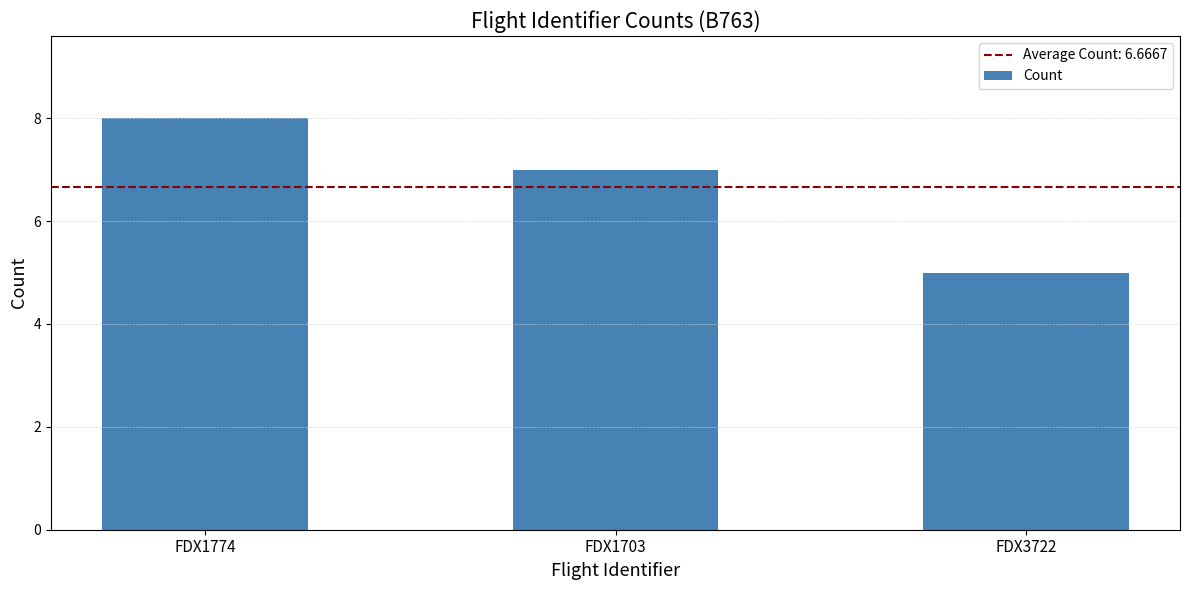

Reading right to left, extract all data points from this chart.

5	7	8